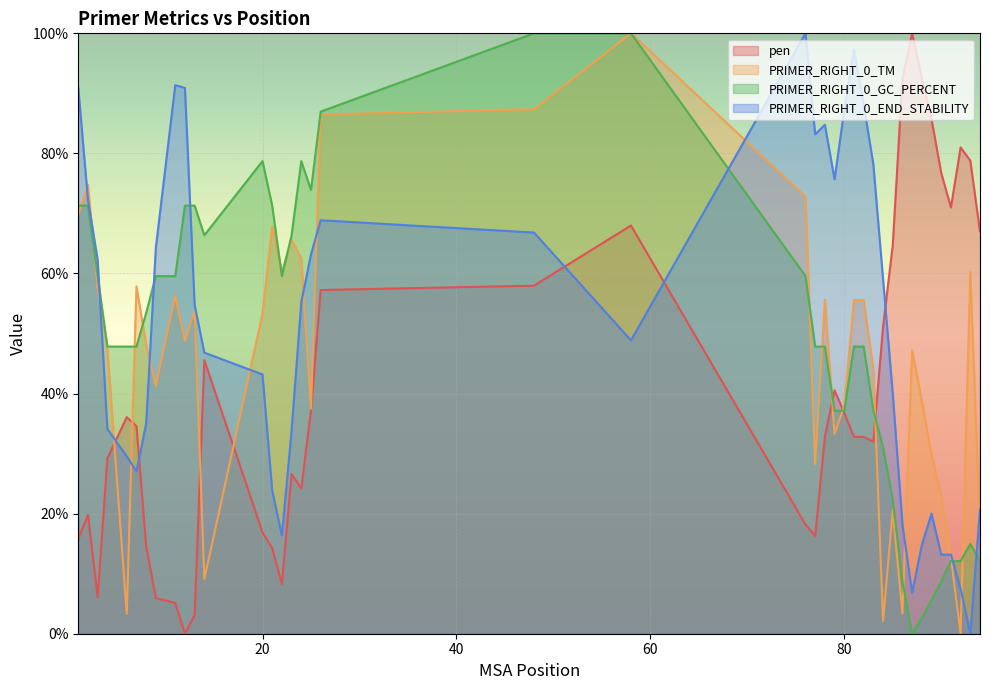

How many data points in PRIMER_RIGHT_0_END_STABILITY are above 54?

20